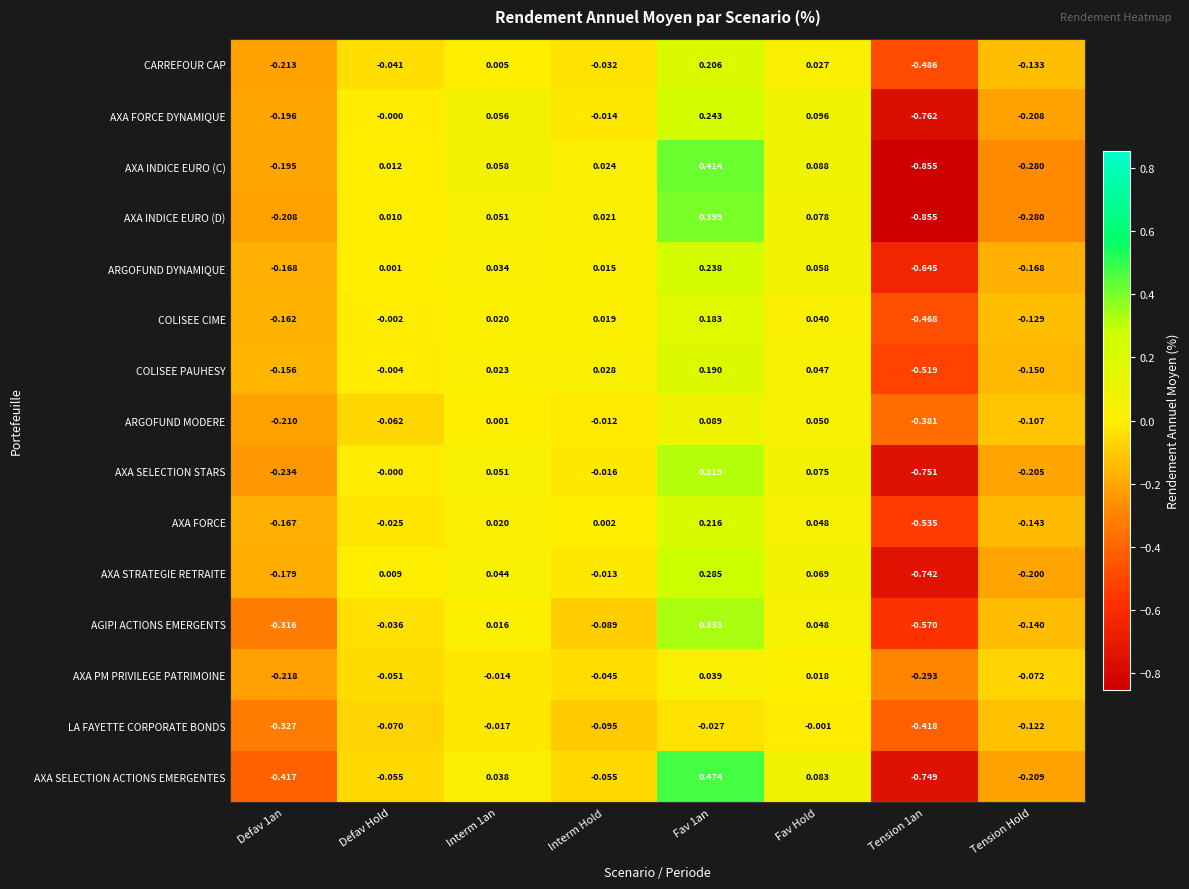

Where is LA FAYETTE CORPORATE BONDS nearest to the value 0?

Fav Hold